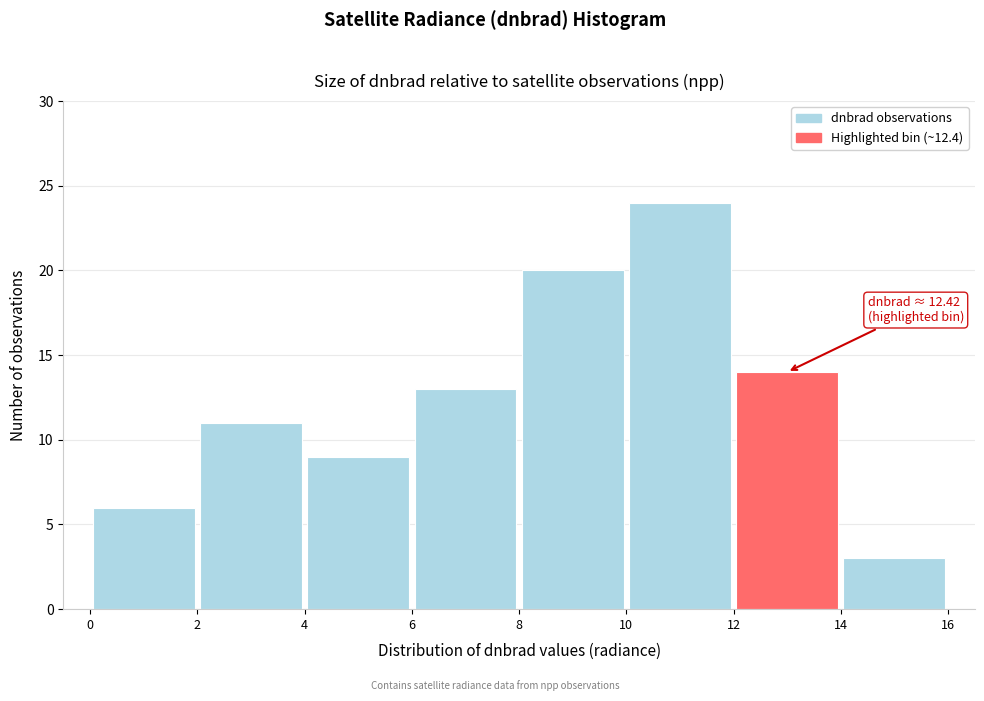

Over which range of the x-axis is the bar tallest?

10 to 12